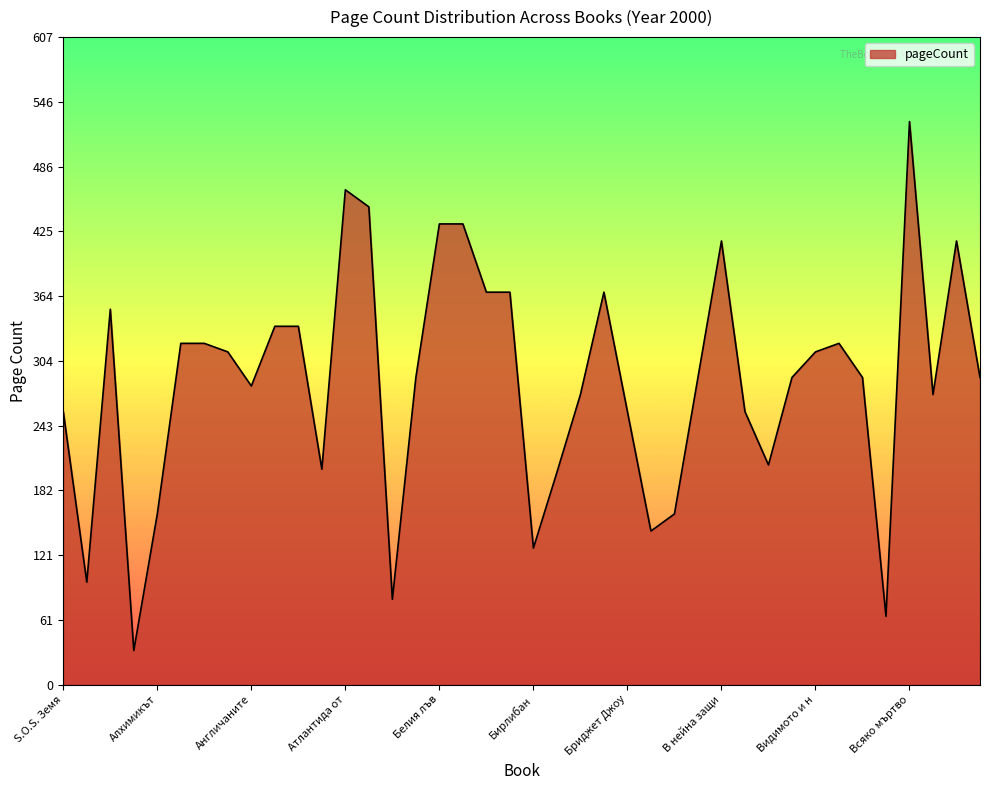

What is the minimum value shown in the chart?

32